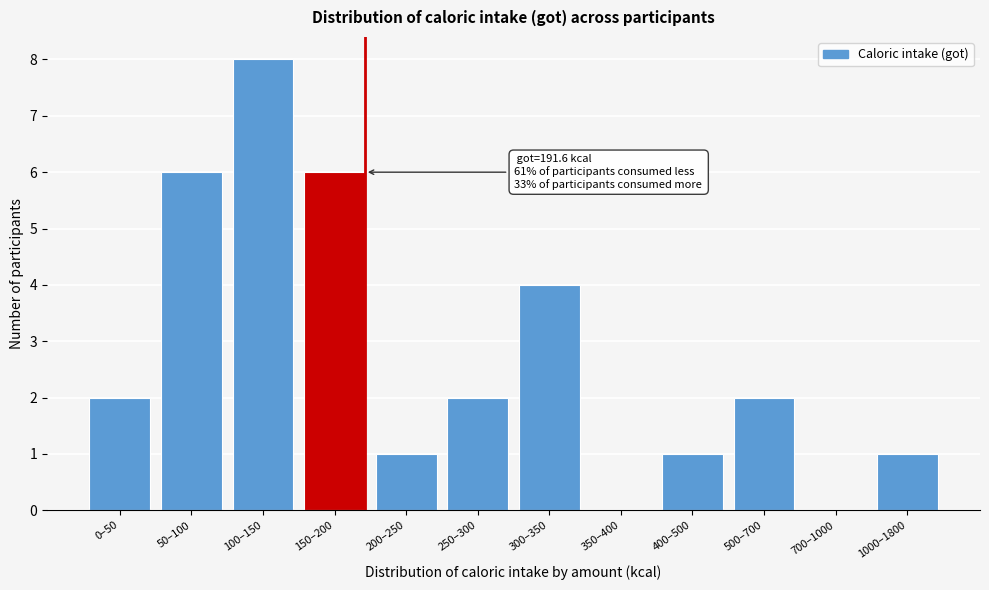

Reading left to right, transcribe all the data shown in this chart.

0–50=2	50–100=6	100–150=8	150–200=6	200–250=1	250–300=2	300–350=4	350–400=0	400–500=1	500–700=2	700–1000=0	1000–1800=1